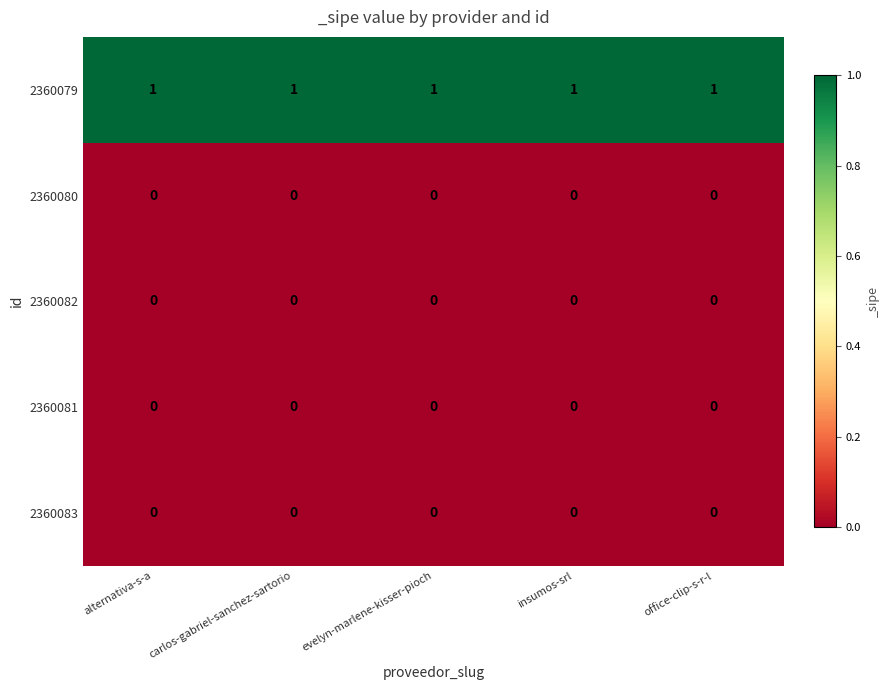

True or false: 2360079 has a value of 0 at office-clip-s-r-l.

False